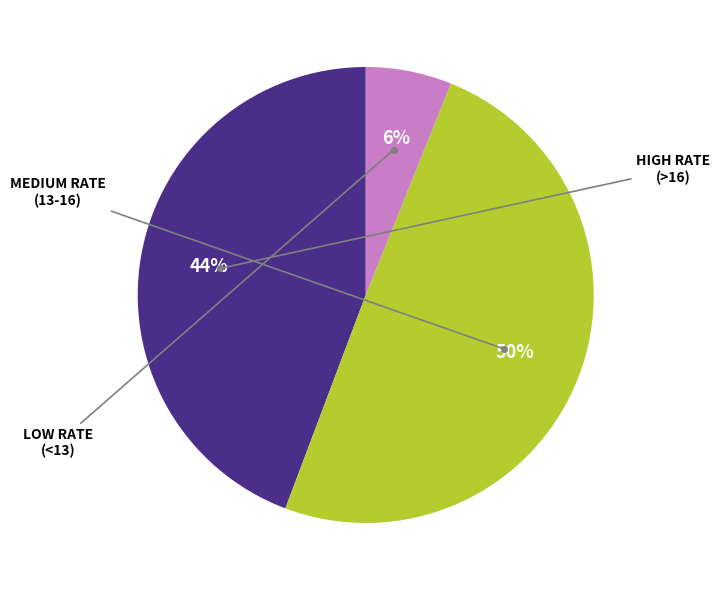

To the nearest percent, what is the difference between the largest and smallest slice percentages?

44%